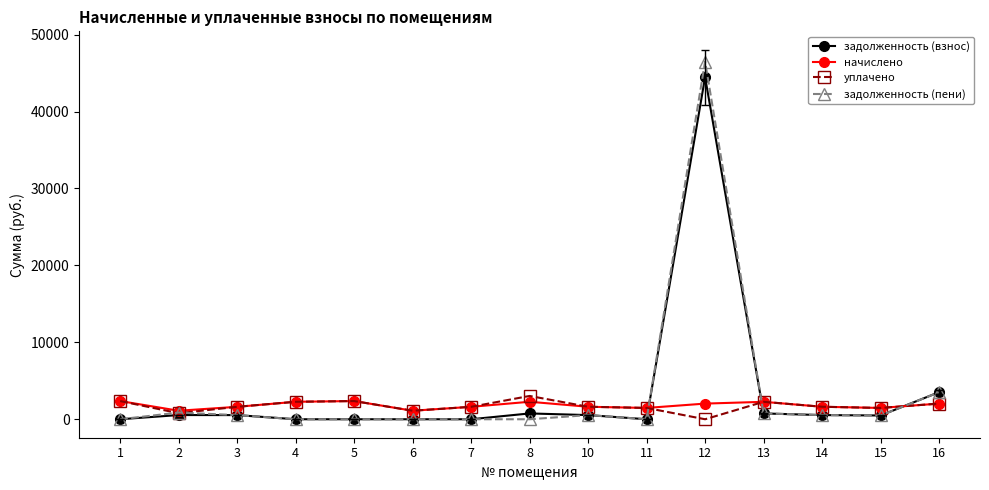

Which series has the largest range (max minus min)?

задолженность (пени)